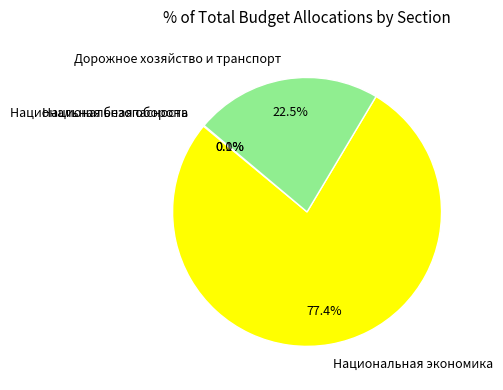

Does Дорожное хозяйство и транспорт represent more than half of the total?

No